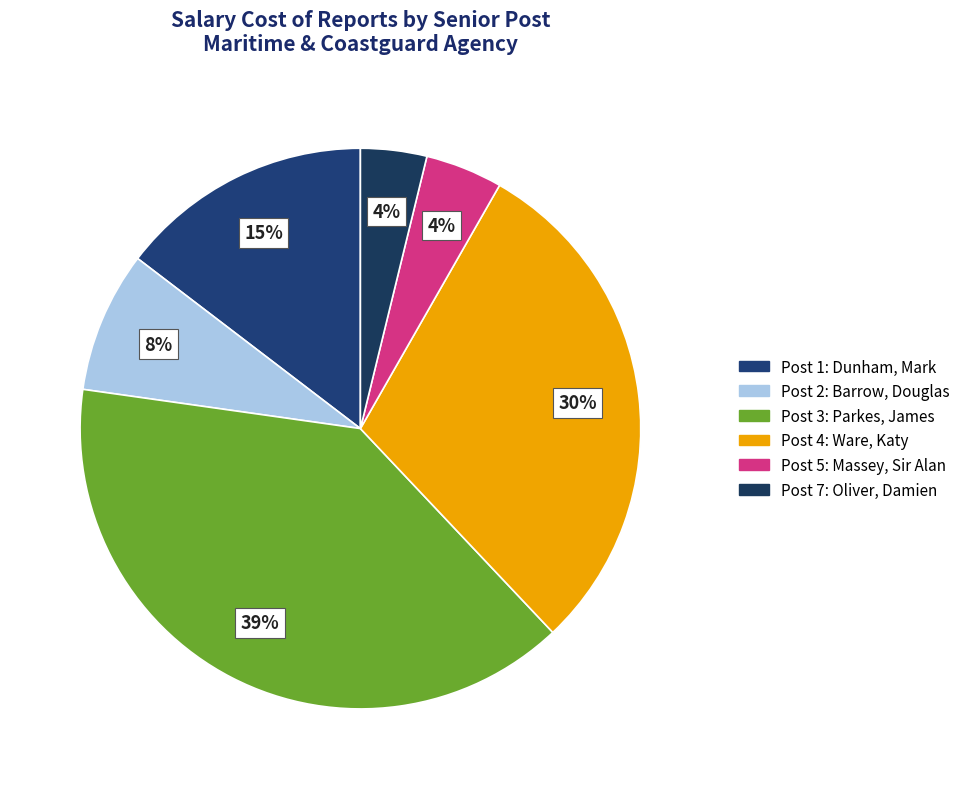

The Post 7: Oliver, Damien slice represents 4% of the pie. True or false?

True